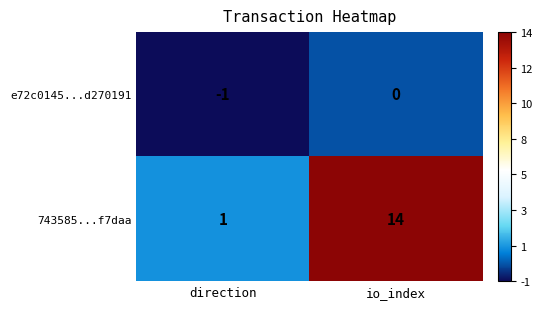

Reading left to right, list all the values displayed in this chart.

e72c0145...d270191: -1	0
743585...f7daa: 1	14